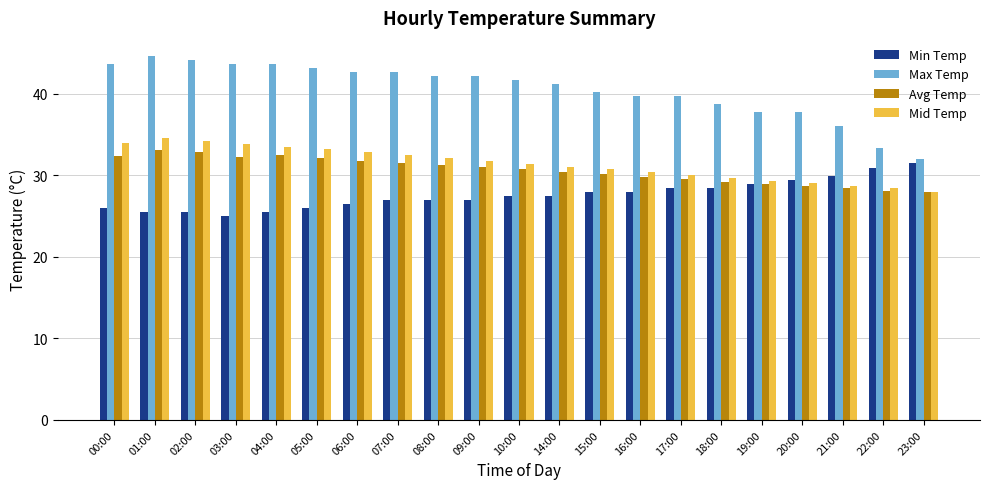

Between 03:00 and 20:00, which series saw the biggest shift?

Max Temp